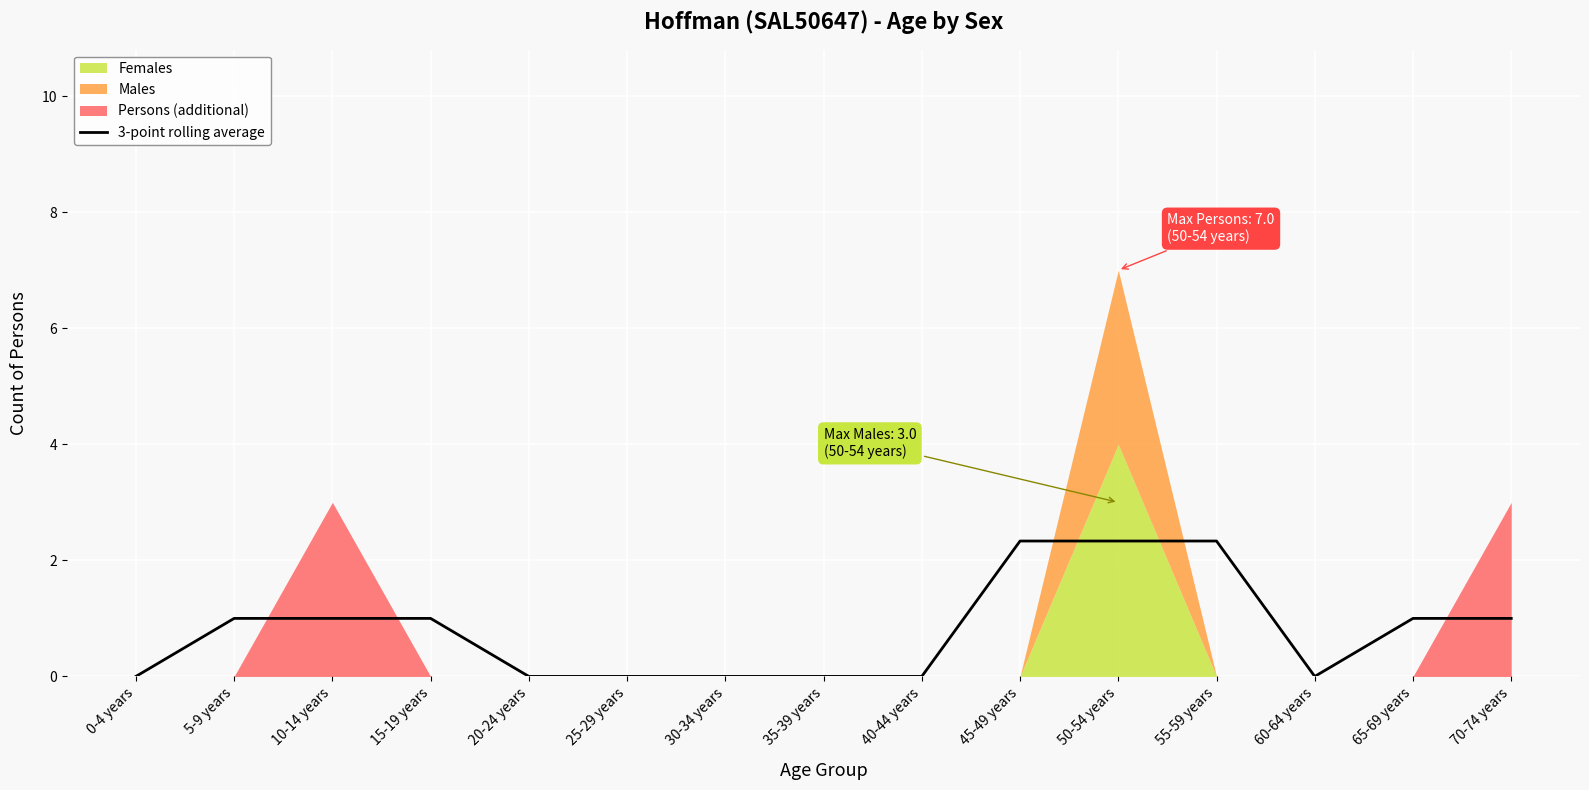

The 3-point rolling average series shows 0.0 at 40-44 years. True or false?

True